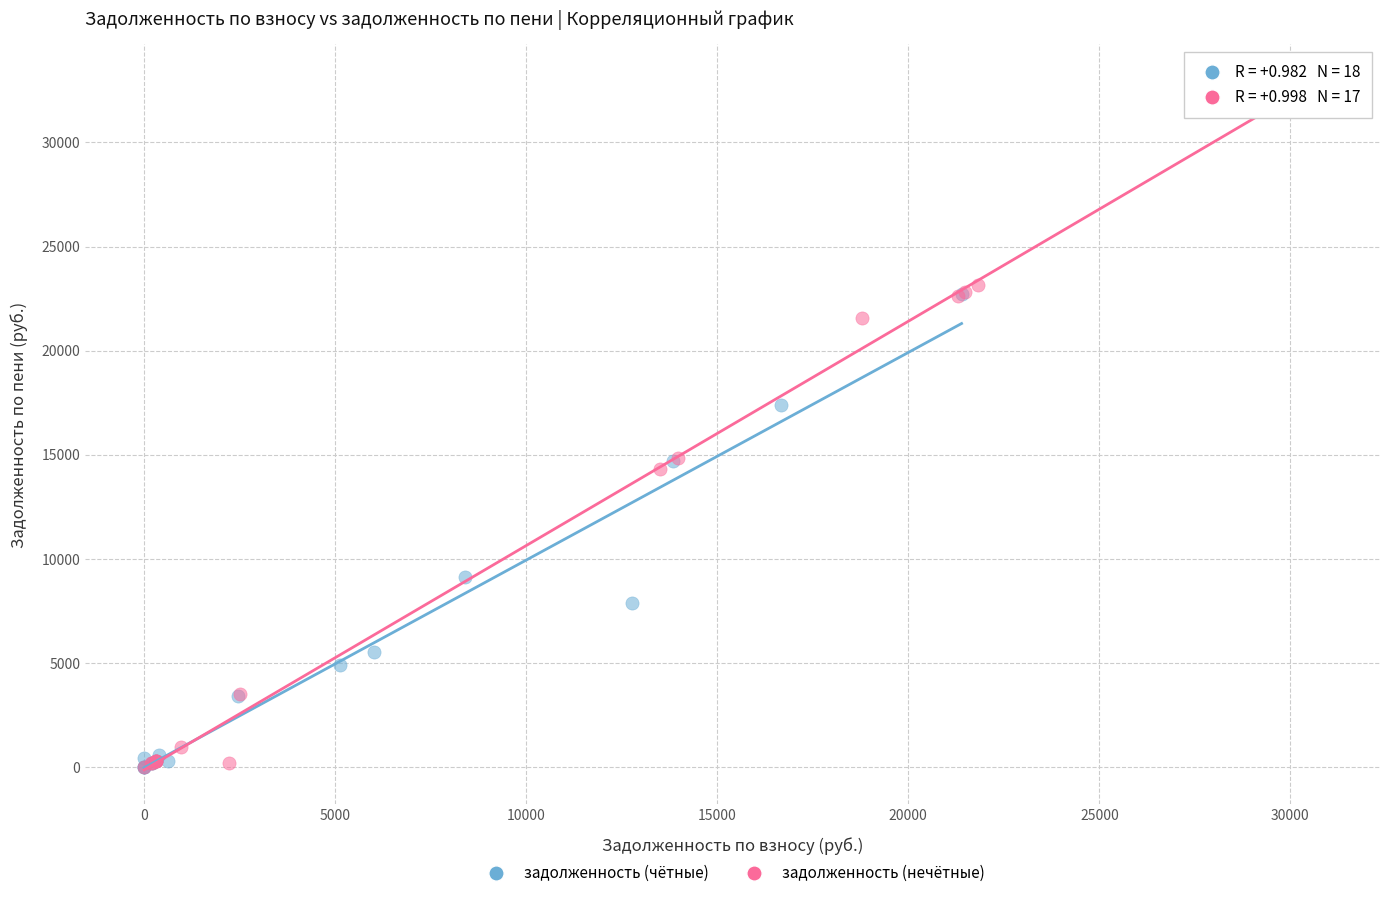

What are all the series names shown in the legend?

задолженность (чётные), задолженность (нечётные)